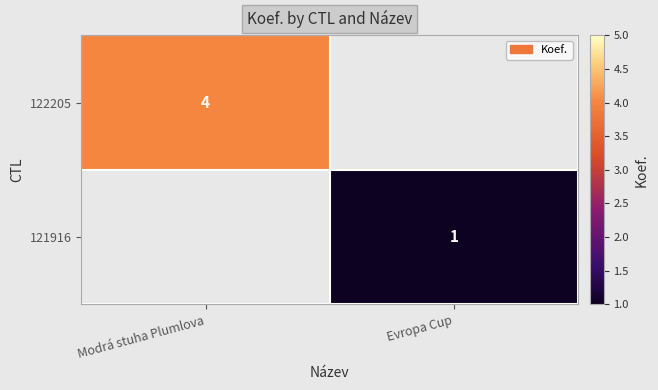

The 121916 series shows 0 at Evropa Cup. True or false?

False